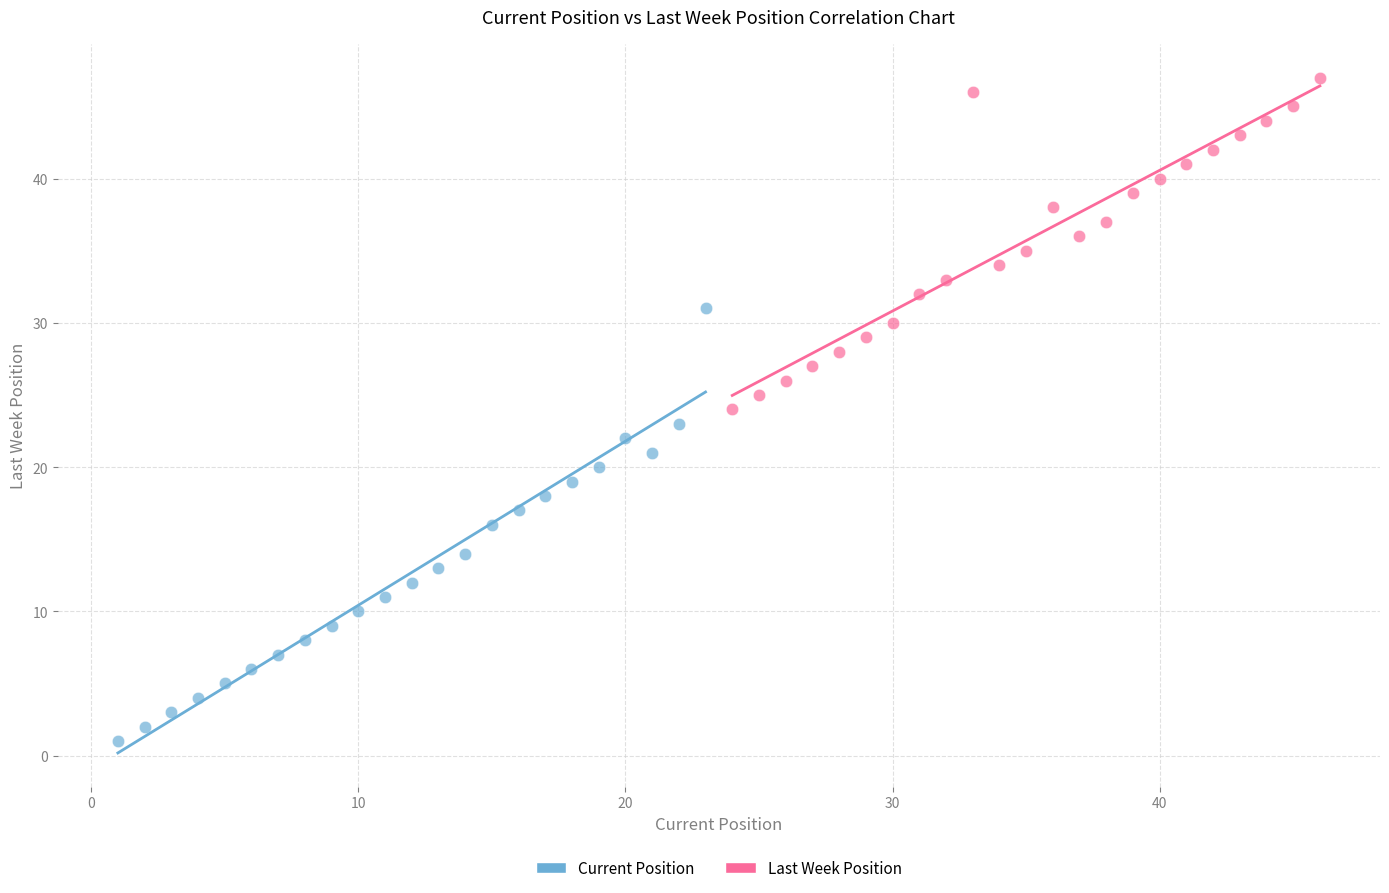

Which series has the widest spread of Y values?

Current Position